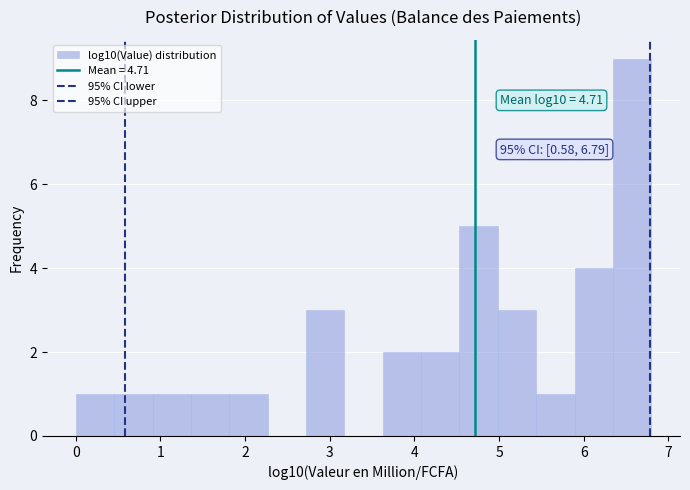

Over which range of the x-axis is the bar tallest?

6.3 to 6.8